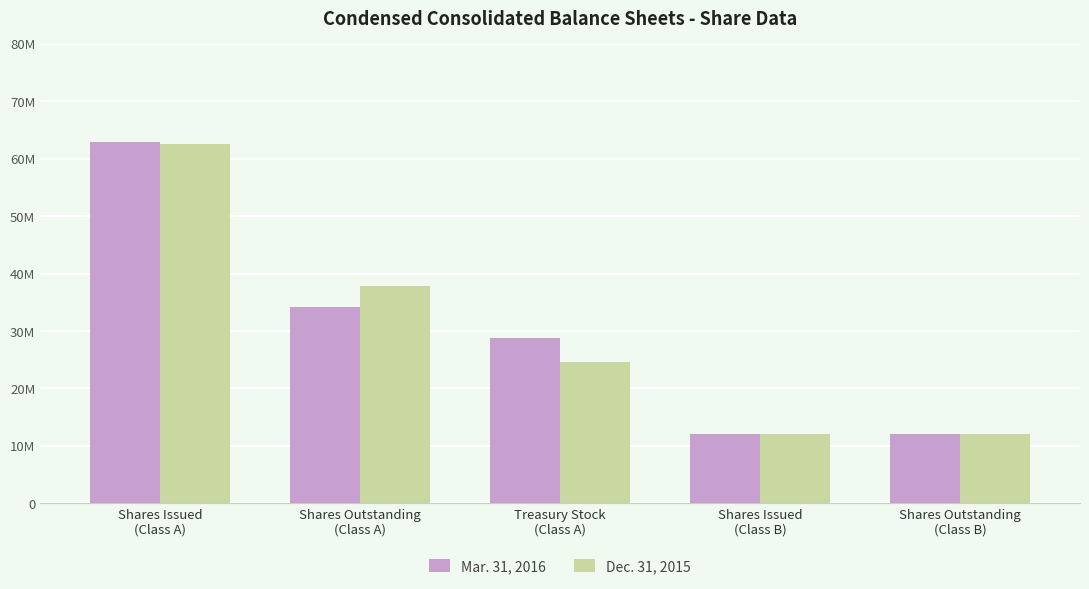

Are the bars grouped side by side (vs. stacked)?

Yes